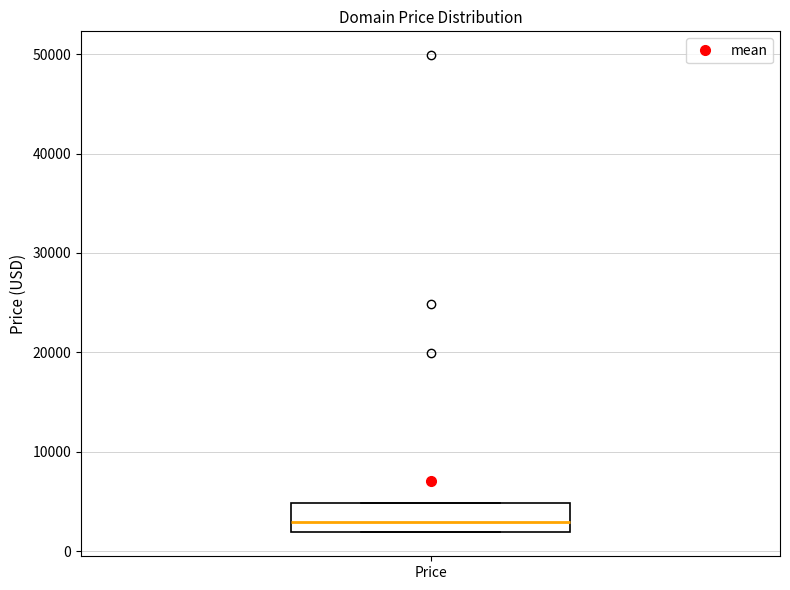

Read this box plot against the y-axis: the position of the median line, the range covered by the box, and the ends of both whiskers. The values are not printed on the chart, so give them approximately, as read against the axis.

median 3000, box 2000 to 5000, whiskers 2000 to 5000